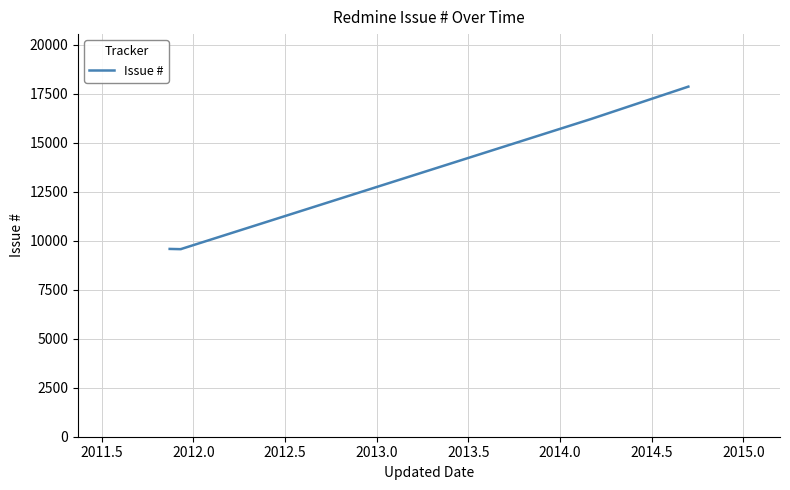

How many lines are shown in the chart?

1